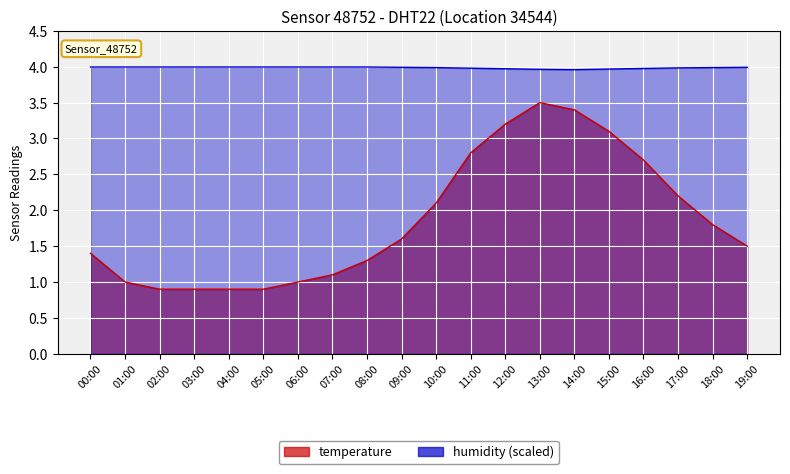

The value of temperature at 07:00 is 1.1. True or false?

True